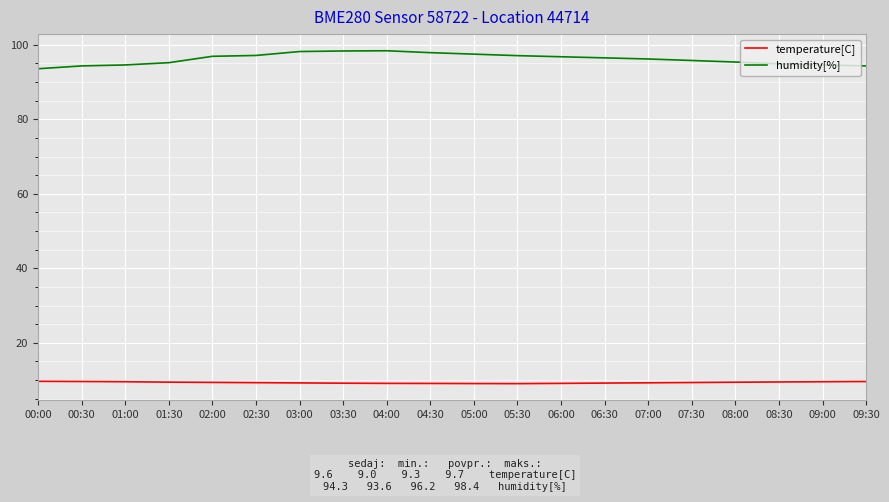

True or false: humidity[%] and temperature[C] cross at least once.

False